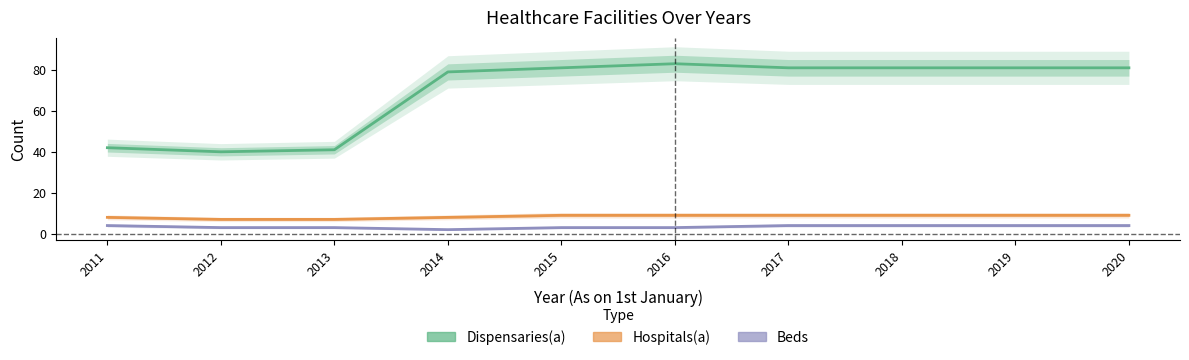

What is the smallest value displayed?

2